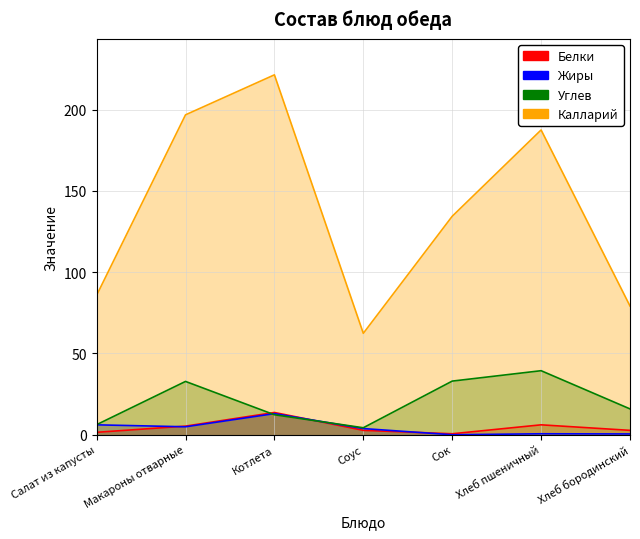

Which series has the largest range (max minus min)?

Калларий